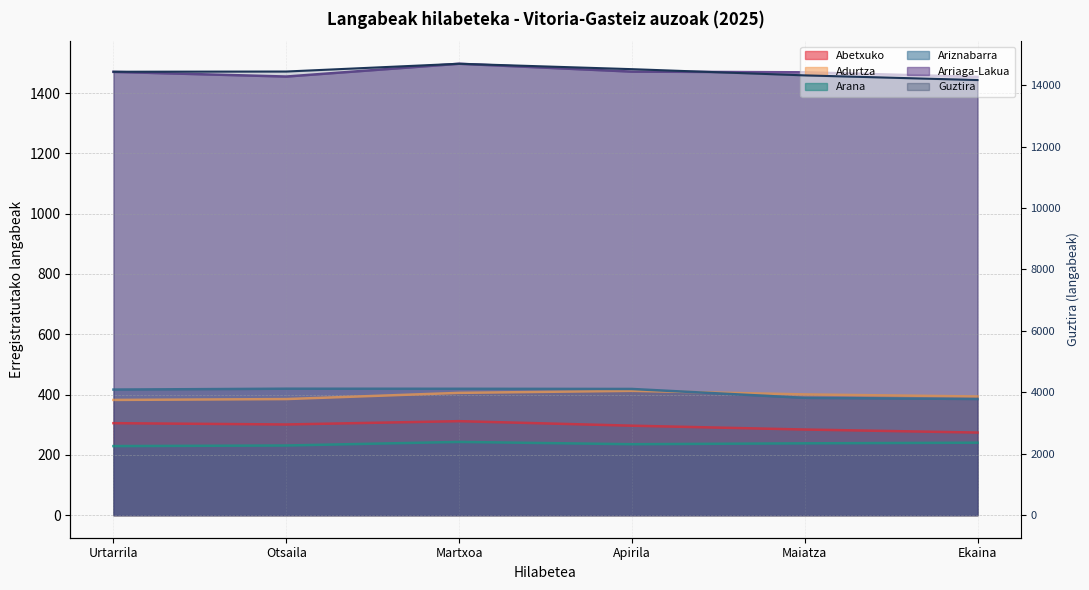

Rank the series at Maiatza from highest to lowest value.

Guztira, Arriaga-Lakua, Adurtza, Ariznabarra, Abetxuko, Arana